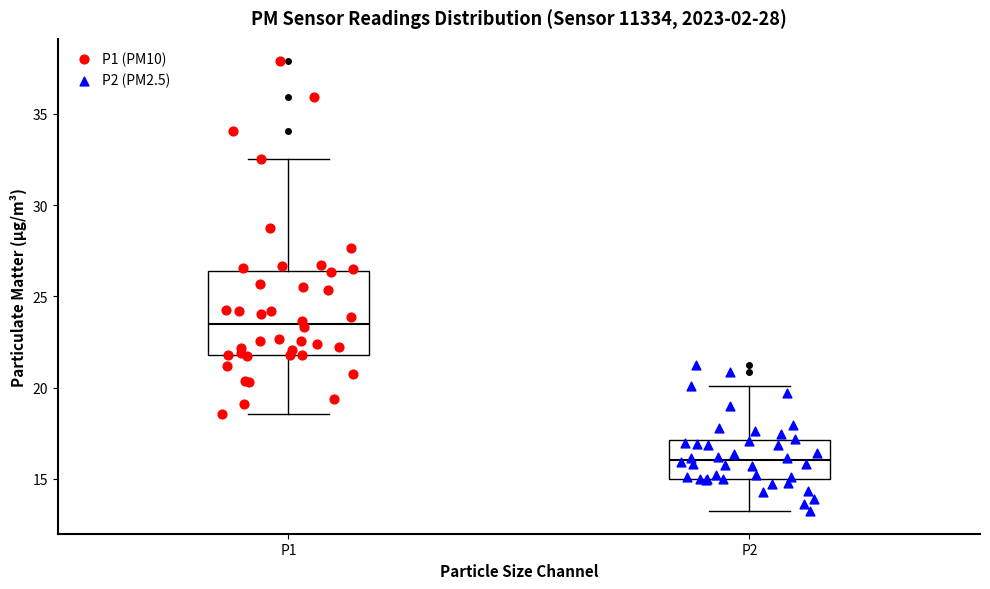

Where does the median line of the box for P1 sit on the y-axis? The values are not printed on the chart, so give them approximately, as read against the axis.

23.5